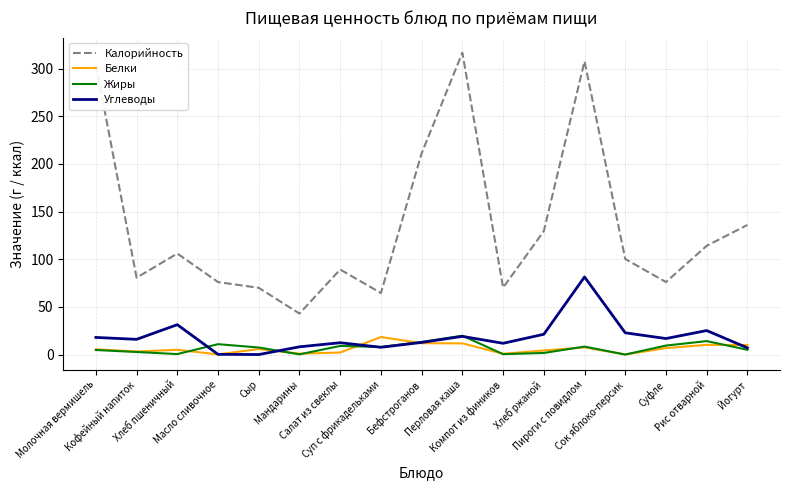

Which series has the largest total across all categories?

Калорийность